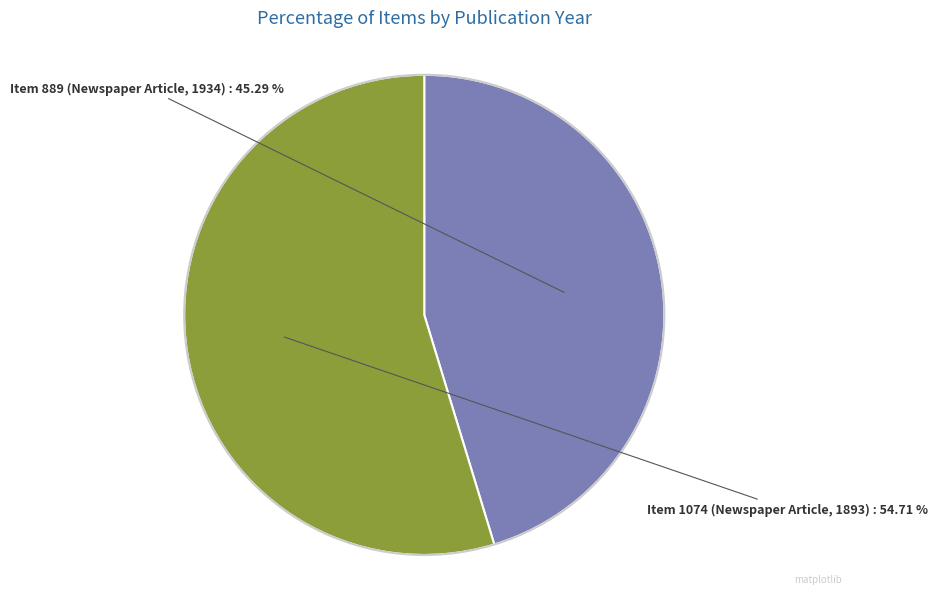

What is the largest slice in the pie chart?

Item 1074 (Newspaper Article, 1893)